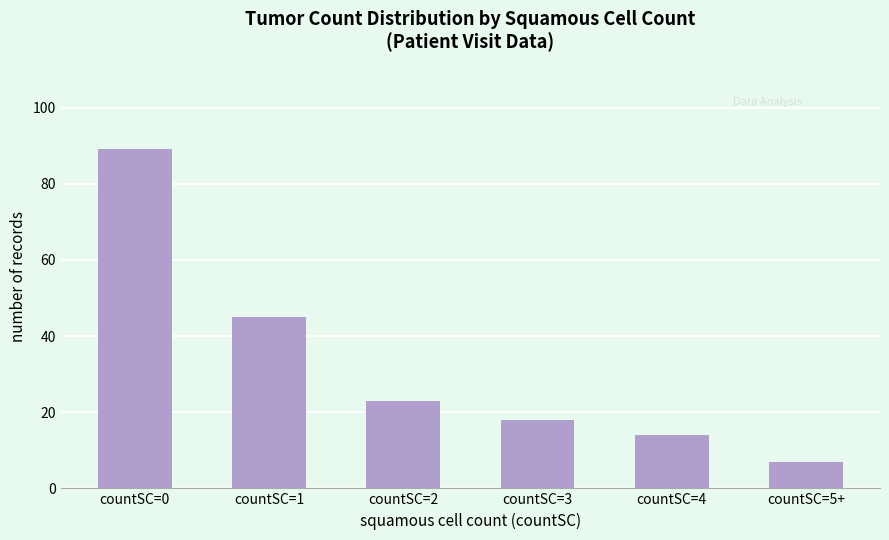

The chart shows a value of 2 at countSC=5+. True or false?

False